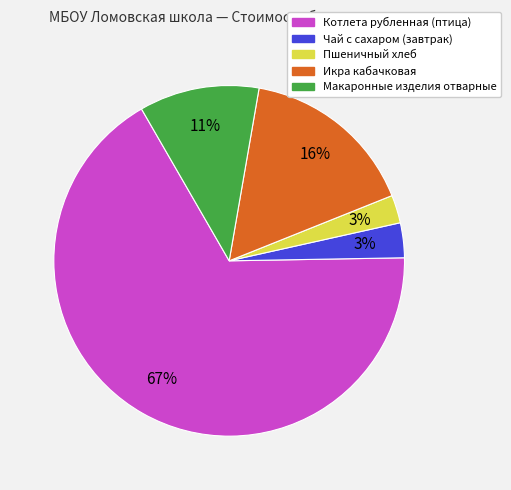

To the nearest percent, what percentage of the pie is Чай с сахаром (завтрак)?

3%